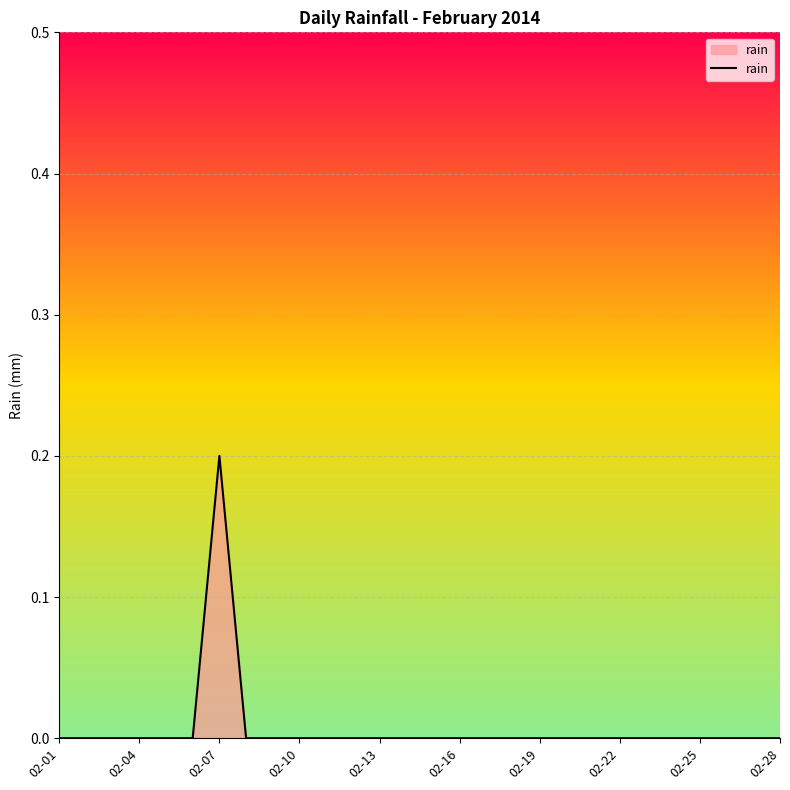

True or false: the data has more than 0 interior local peaks.

True